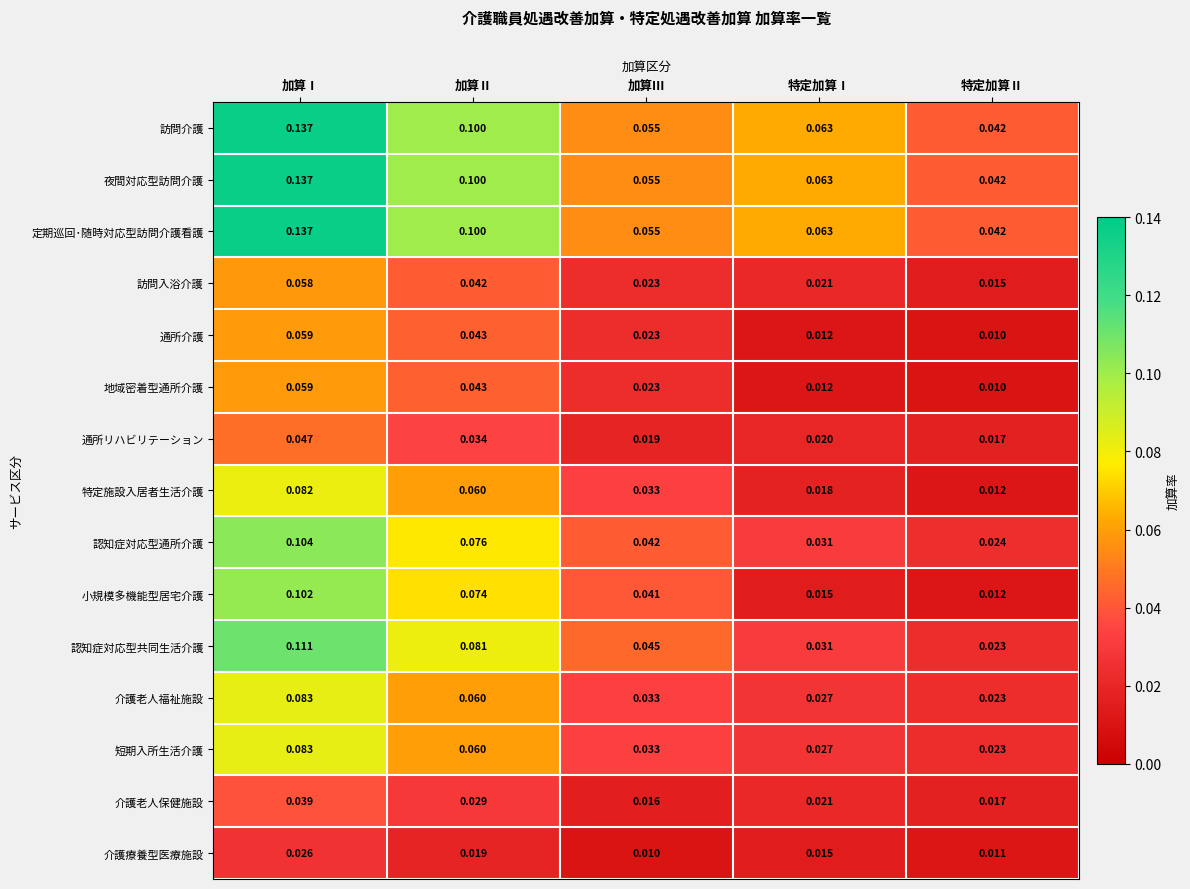

Rank the categories by 介護老人保健施設 value from lowest to highest.

加算Ⅲ, 特定加算Ⅱ, 特定加算Ⅰ, 加算Ⅱ, 加算Ⅰ